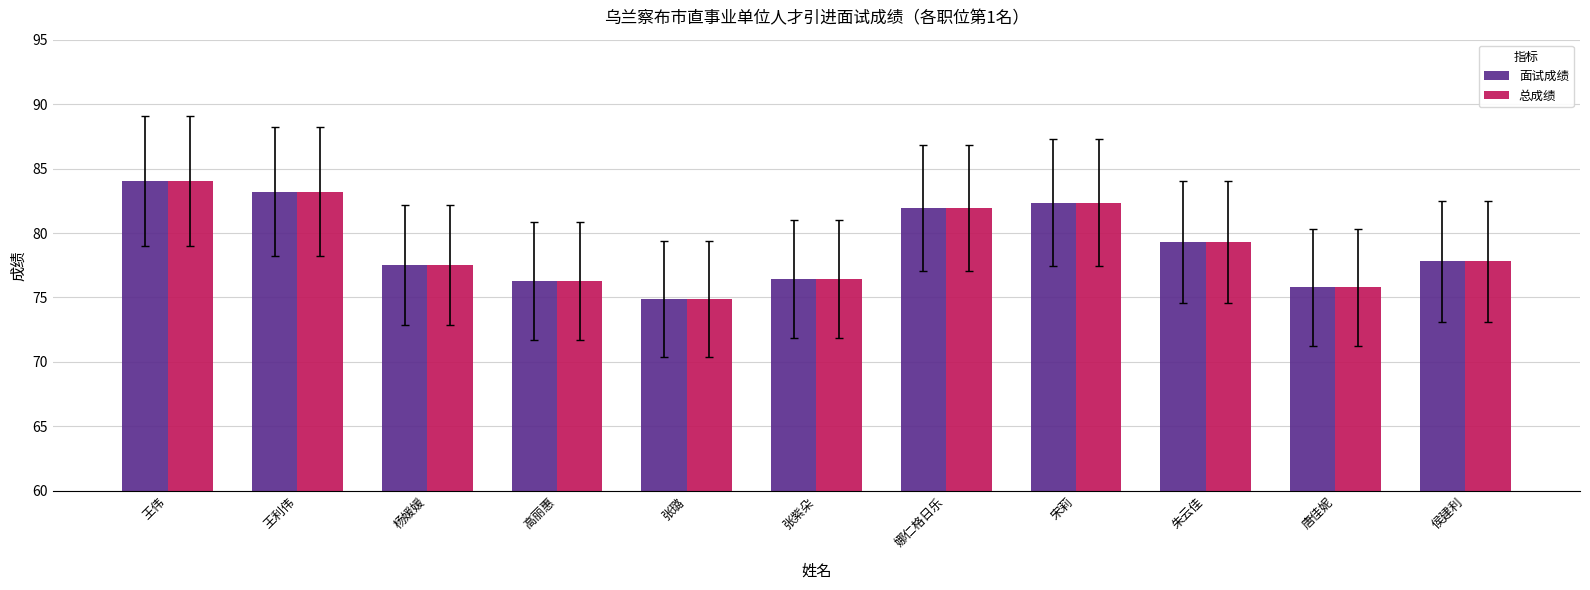

What is the label of the 4th bar from the left?

高丽惠